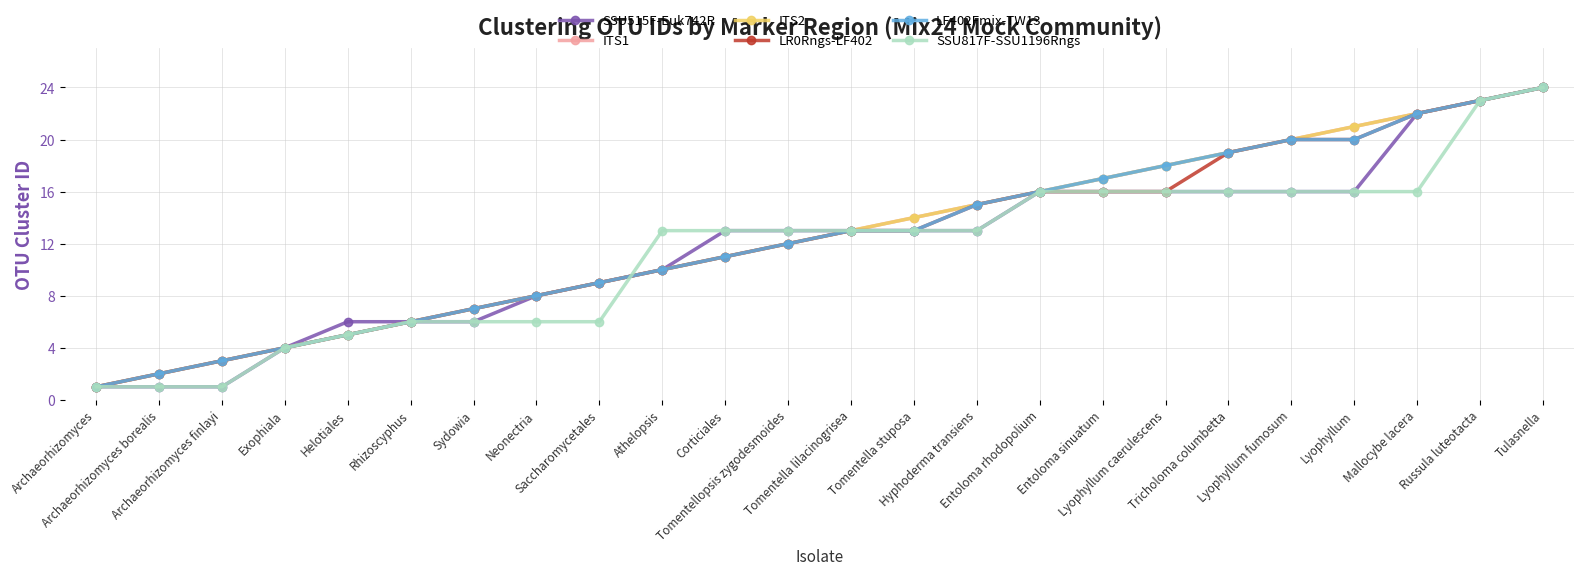

Reading left to right, list all the values displayed in this chart.

SSU515F-Euk742R: Archaeorhizomyces=1	Archaeorhizomyces borealis=1	Archaeorhizomyces finlayi=1	Exophiala=4	Helotiales=6	Rhizoscyphus=6	Sydowia=6	Neonectria=8	Saccharomycetales=9	Athelopsis=10	Corticiales=13	Tomentellopsis zygodesmoides=13	Tomentella lilacinogrisea=13	Tomentella stuposa=13	Hyphoderma transiens=13	Entoloma rhodopolium=16	Entoloma sinuatum=16	Lyophyllum caerulescens=16	Tricholoma columbetta=16	Lyophyllum fumosum=16	Lyophyllum=16	Mallocybe lacera=22	Russula luteotacta=23	Tulasnella=24
ITS1: Archaeorhizomyces=1	Archaeorhizomyces borealis=2	Archaeorhizomyces finlayi=3	Exophiala=4	Helotiales=5	Rhizoscyphus=6	Sydowia=7	Neonectria=8	Saccharomycetales=9	Athelopsis=10	Corticiales=11	Tomentellopsis zygodesmoides=12	Tomentella lilacinogrisea=13	Tomentella stuposa=14	Hyphoderma transiens=15	Entoloma rhodopolium=16	Entoloma sinuatum=17	Lyophyllum caerulescens=18	Tricholoma columbetta=19	Lyophyllum fumosum=20	Lyophyllum=21	Mallocybe lacera=22	Russula luteotacta=23	Tulasnella=24
ITS2: Archaeorhizomyces=1	Archaeorhizomyces borealis=2	Archaeorhizomyces finlayi=3	Exophiala=4	Helotiales=5	Rhizoscyphus=6	Sydowia=7	Neonectria=8	Saccharomycetales=9	Athelopsis=10	Corticiales=11	Tomentellopsis zygodesmoides=12	Tomentella lilacinogrisea=13	Tomentella stuposa=14	Hyphoderma transiens=15	Entoloma rhodopolium=16	Entoloma sinuatum=17	Lyophyllum caerulescens=18	Tricholoma columbetta=19	Lyophyllum fumosum=20	Lyophyllum=21	Mallocybe lacera=22	Russula luteotacta=23	Tulasnella=24
LR0Rngs-LF402: Archaeorhizomyces=1	Archaeorhizomyces borealis=2	Archaeorhizomyces finlayi=3	Exophiala=4	Helotiales=5	Rhizoscyphus=6	Sydowia=7	Neonectria=8	Saccharomycetales=9	Athelopsis=10	Corticiales=11	Tomentellopsis zygodesmoides=12	Tomentella lilacinogrisea=13	Tomentella stuposa=13	Hyphoderma transiens=15	Entoloma rhodopolium=16	Entoloma sinuatum=16	Lyophyllum caerulescens=16	Tricholoma columbetta=19	Lyophyllum fumosum=20	Lyophyllum=20	Mallocybe lacera=22	Russula luteotacta=23	Tulasnella=24
LF402Fmix-TW13: Archaeorhizomyces=1	Archaeorhizomyces borealis=2	Archaeorhizomyces finlayi=3	Exophiala=4	Helotiales=5	Rhizoscyphus=6	Sydowia=7	Neonectria=8	Saccharomycetales=9	Athelopsis=10	Corticiales=11	Tomentellopsis zygodesmoides=12	Tomentella lilacinogrisea=13	Tomentella stuposa=13	Hyphoderma transiens=15	Entoloma rhodopolium=16	Entoloma sinuatum=17	Lyophyllum caerulescens=18	Tricholoma columbetta=19	Lyophyllum fumosum=20	Lyophyllum=20	Mallocybe lacera=22	Russula luteotacta=23	Tulasnella=24
SSU817F-SSU1196Rngs: Archaeorhizomyces=1	Archaeorhizomyces borealis=1	Archaeorhizomyces finlayi=1	Exophiala=4	Helotiales=5	Rhizoscyphus=6	Sydowia=6	Neonectria=6	Saccharomycetales=6	Athelopsis=13	Corticiales=13	Tomentellopsis zygodesmoides=13	Tomentella lilacinogrisea=13	Tomentella stuposa=13	Hyphoderma transiens=13	Entoloma rhodopolium=16	Entoloma sinuatum=16	Lyophyllum caerulescens=16	Tricholoma columbetta=16	Lyophyllum fumosum=16	Lyophyllum=16	Mallocybe lacera=16	Russula luteotacta=23	Tulasnella=24